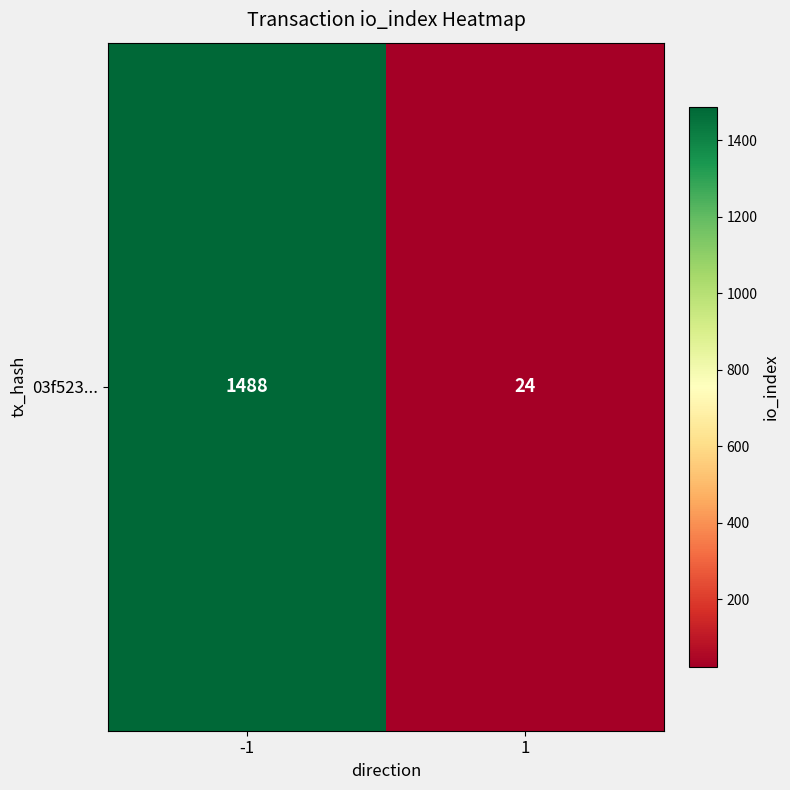

Is it true that the value at -1 is 1488?

True